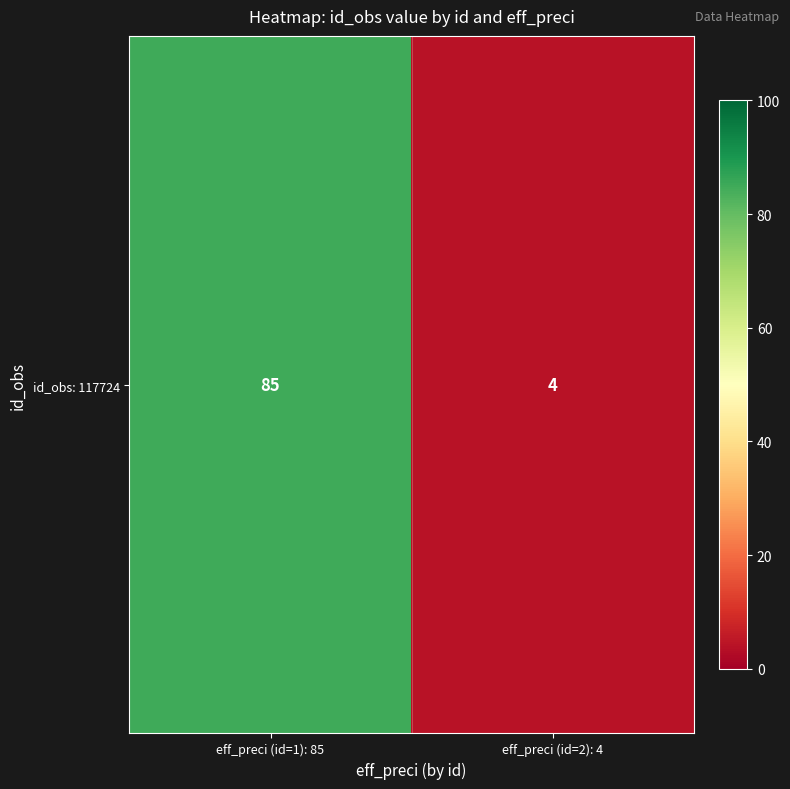

The chart shows a value of 85 at eff_preci (id=1): 85. True or false?

True